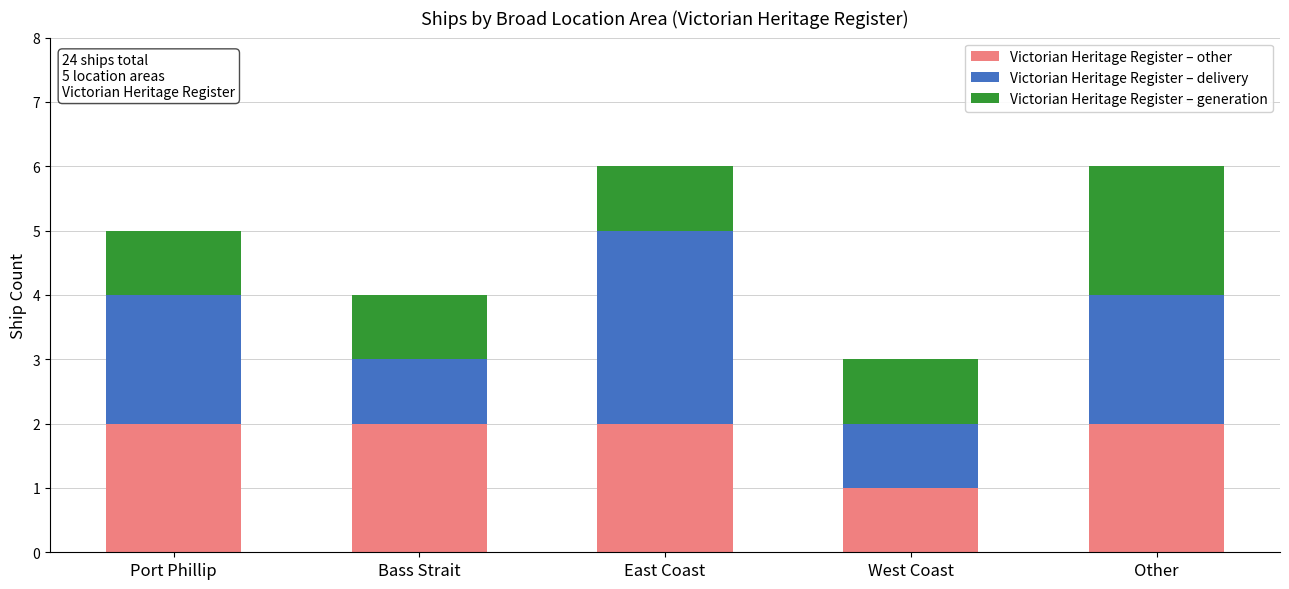

What is the total value across all series at East Coast?

6